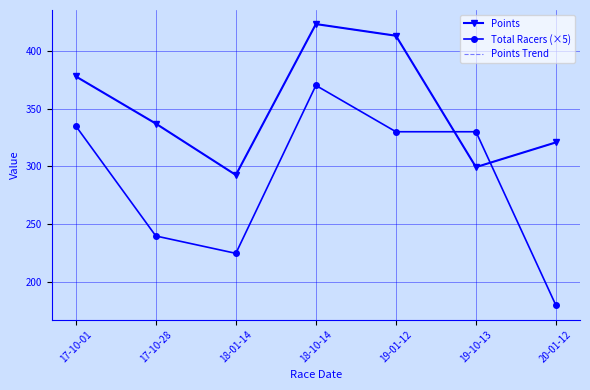

The value of Total Racers (×5) at 19-01-12 is 549.1. True or false?

False